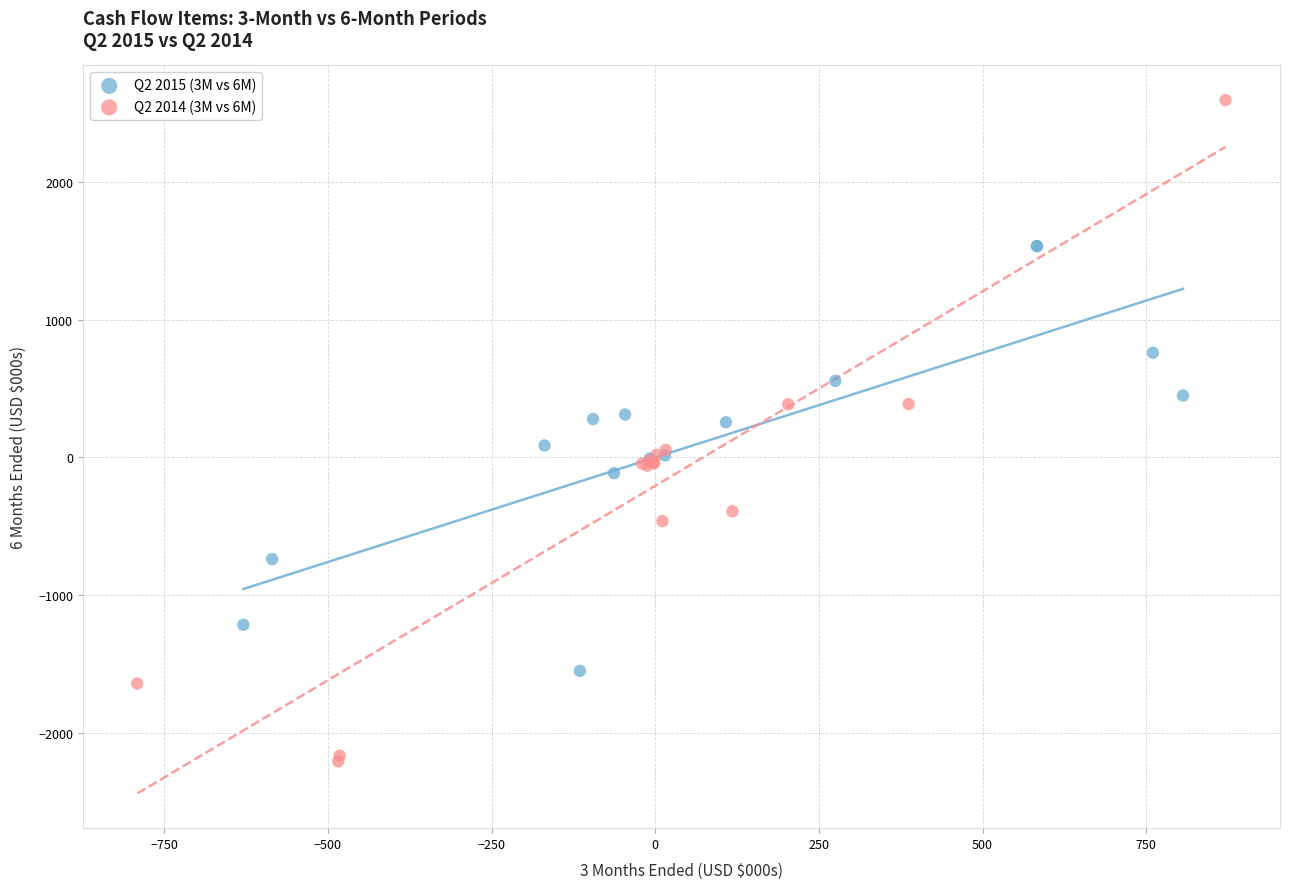

Which series contains the lowest Y value?

Q2 2014 (3M vs 6M)